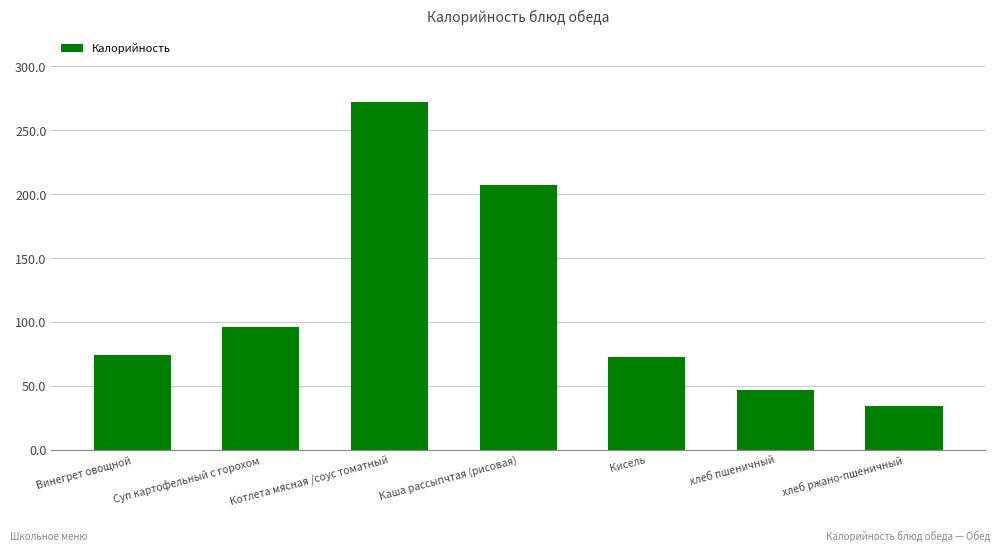

The chart shows a value of 123.1 at Винегрет овощной. True or false?

False